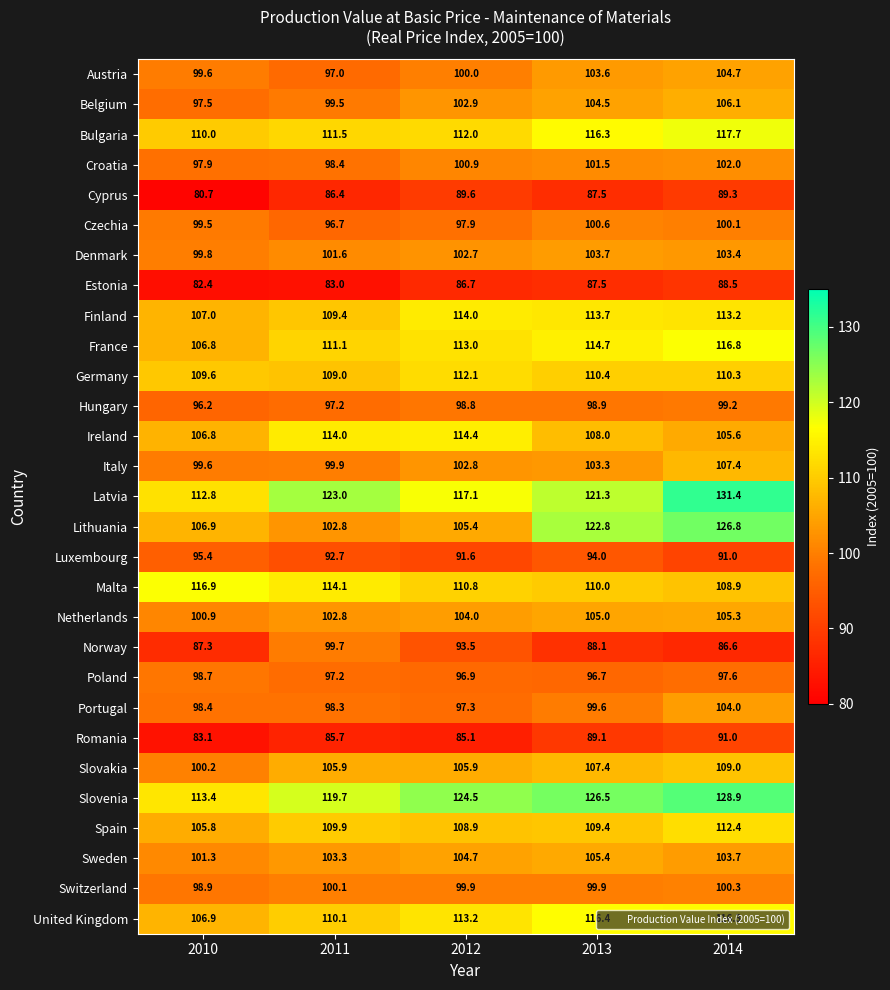

What is the spread (max minus min) of values at 2014?

44.8